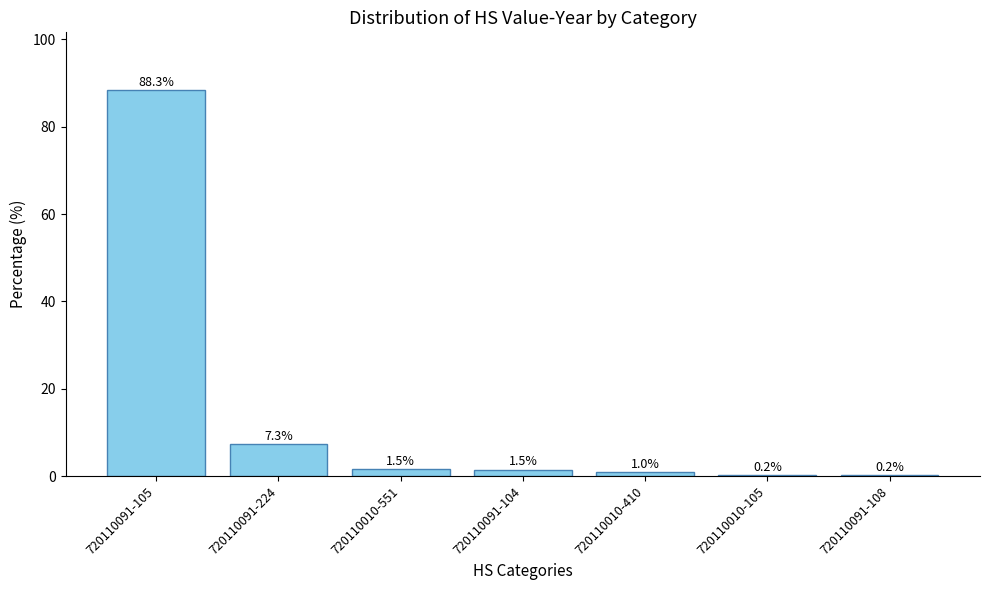

Reading right to left, transcribe all the data shown in this chart.

0.2	0.2	1.0	1.5	1.5	7.3	88.3